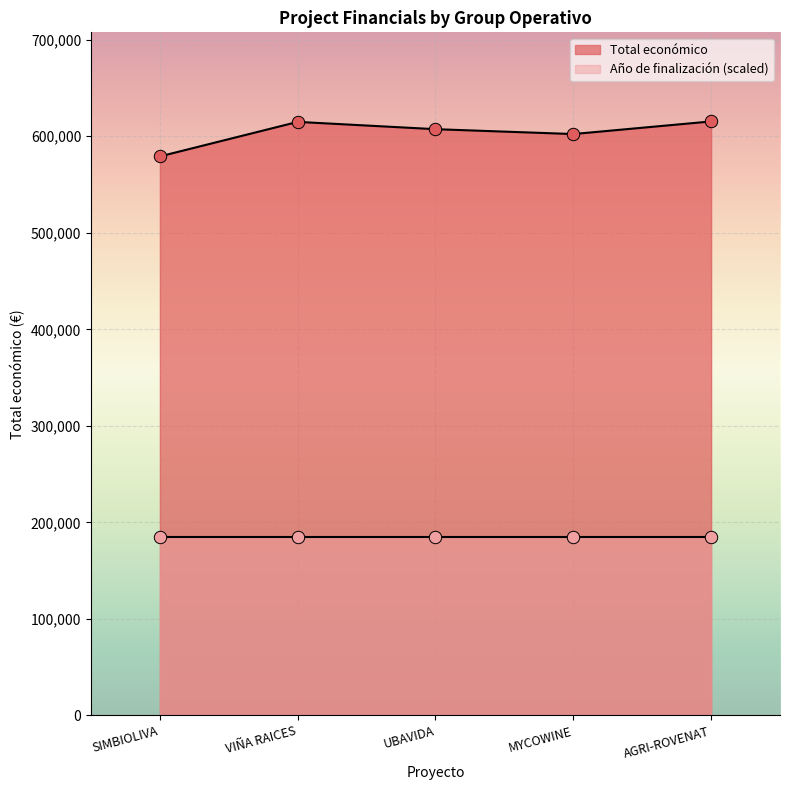

Between VIÑA RAICES and MYCOWINE, which is larger?

VIÑA RAICES